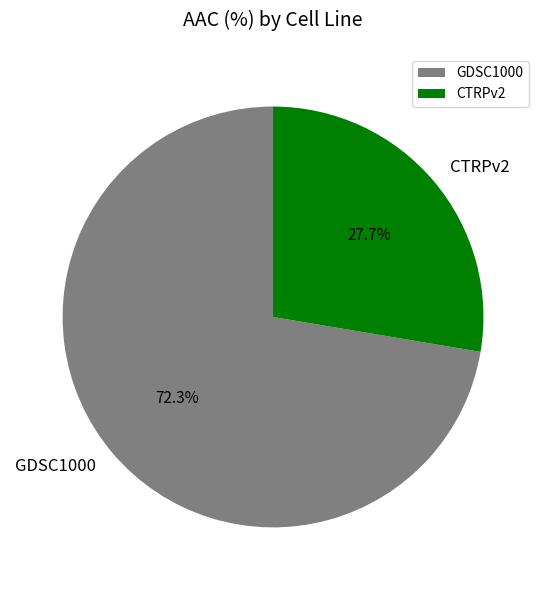

What percentage is the CTRPv2 slice, to the nearest percent?

28%